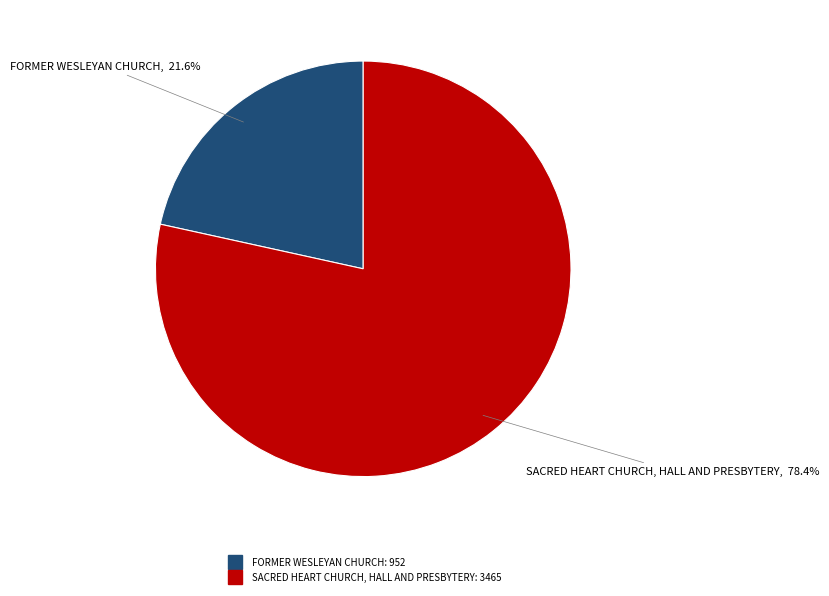

What percentage is the SACRED HEART CHURCH, HALL AND PRESBYTERY slice, to the nearest percent?

78%